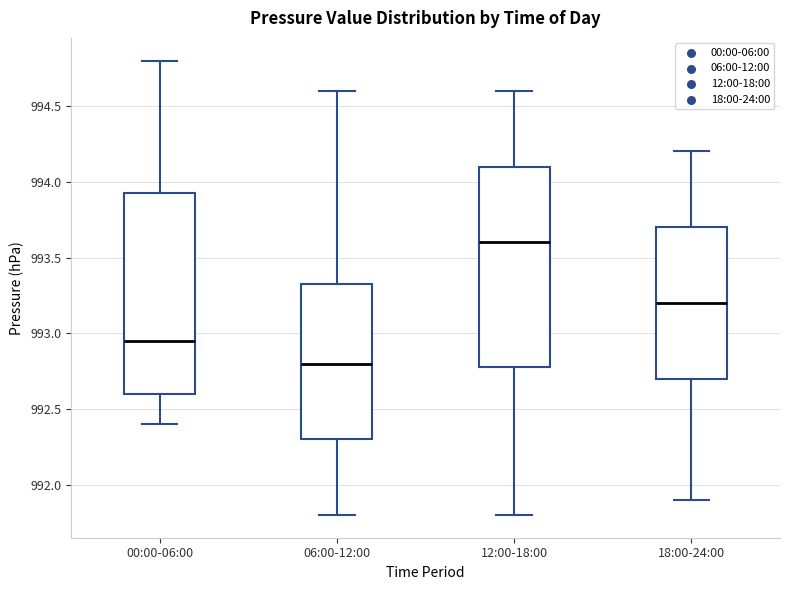

Where does the median line of the box for 06:00-12:00 sit on the y-axis? The values are not printed on the chart, so give them approximately, as read against the axis.

992.80